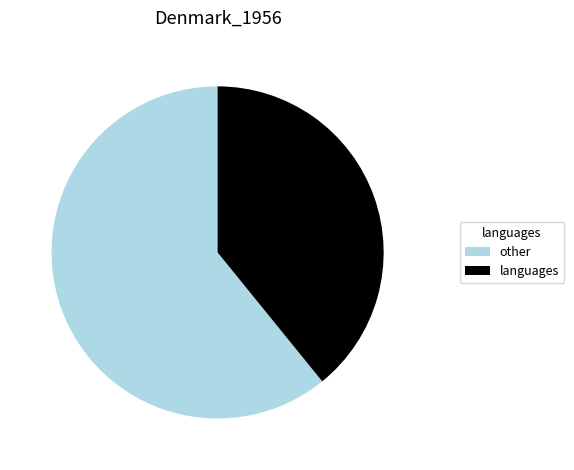

Does any single category account for the majority?

Yes